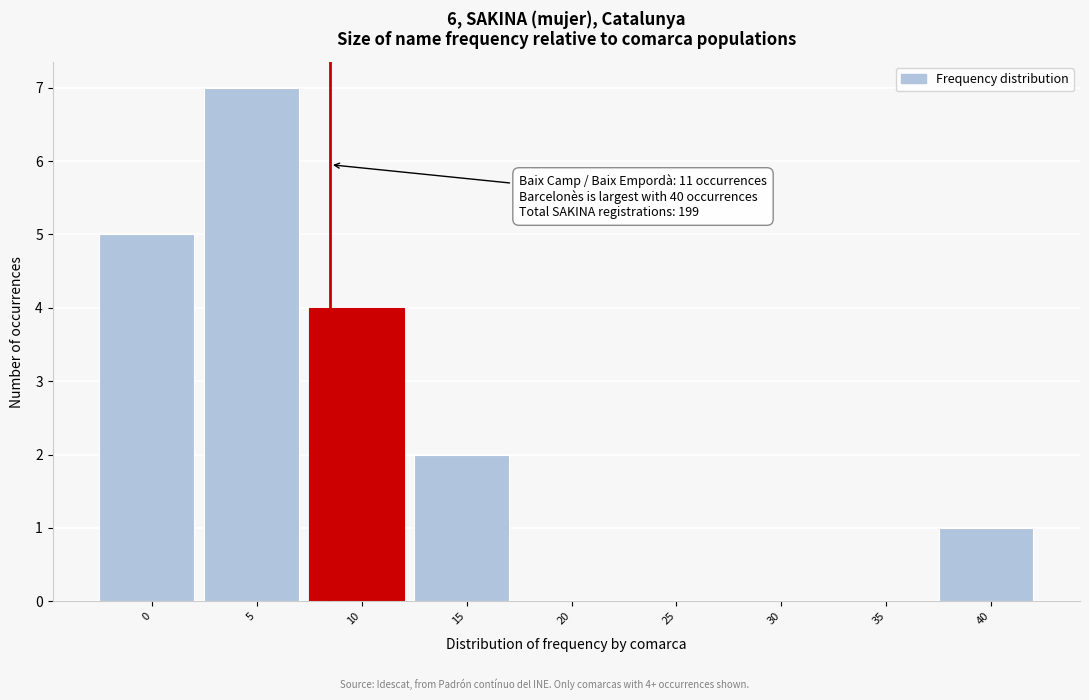

Which category has the highest value across all series?

5